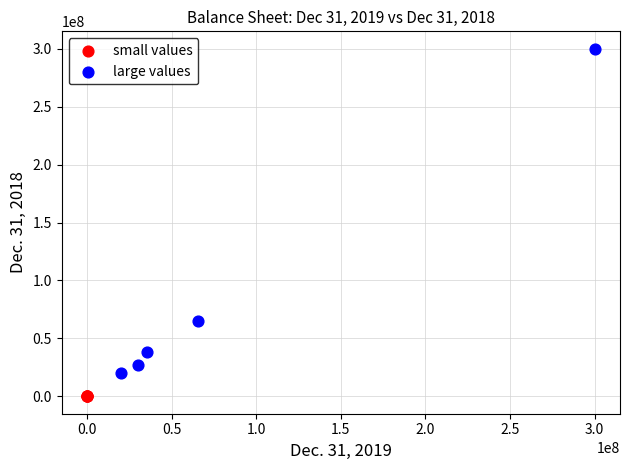

Which series has the widest spread of Y values?

large values